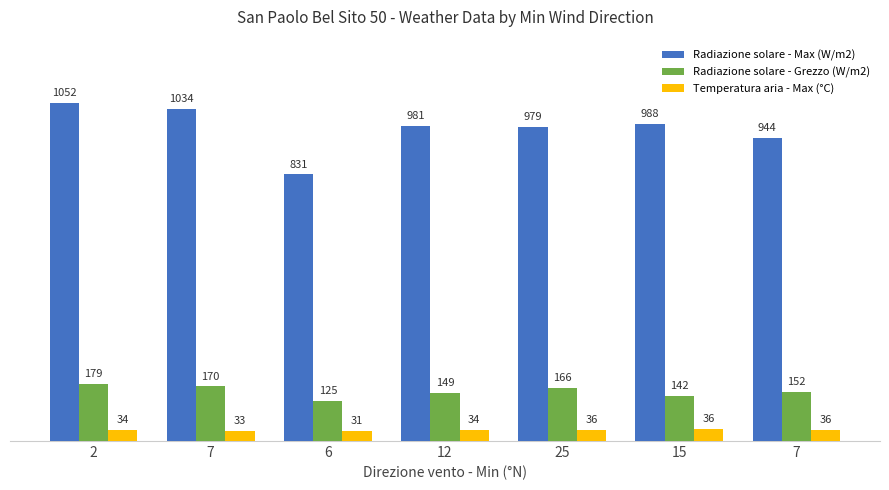

How many data points does each series have?

7